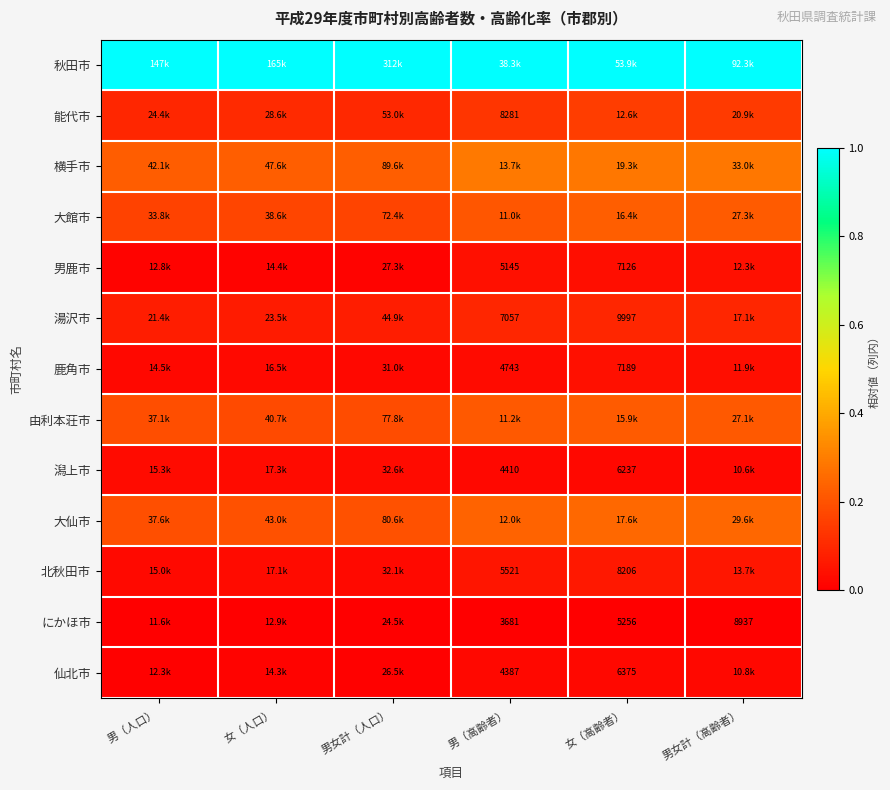

Is the value of 潟上市 at 男女計（高齢者） greater than the value of 鹿角市 at 男女計（人口）?

No